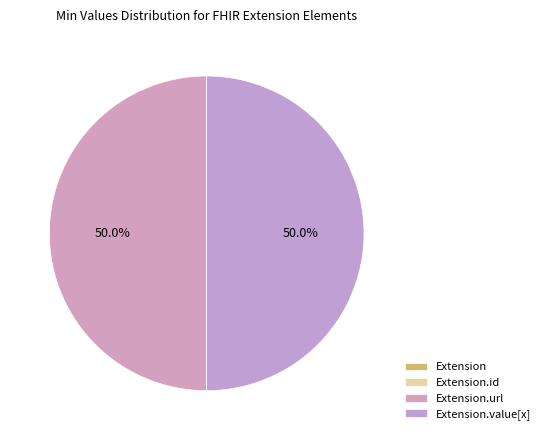

Is the sum of Extension and Extension.value[x] greater than half?

No